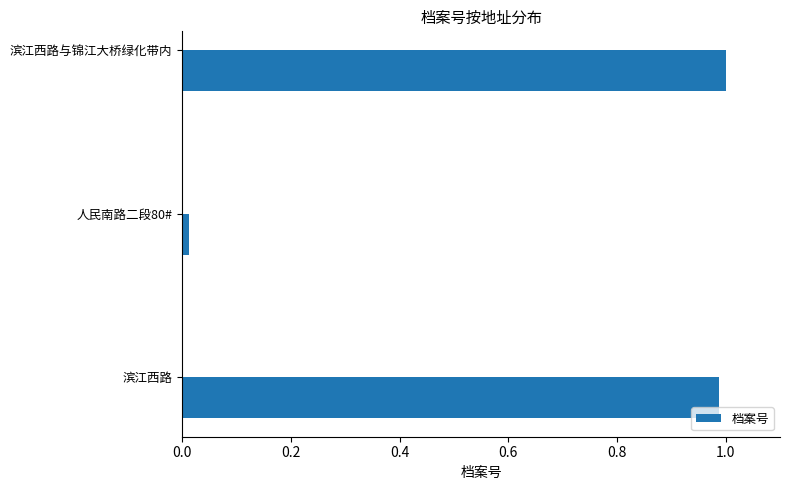

Which label corresponds to the largest value in the chart?

滨江西路与锦江大桥绿化带内